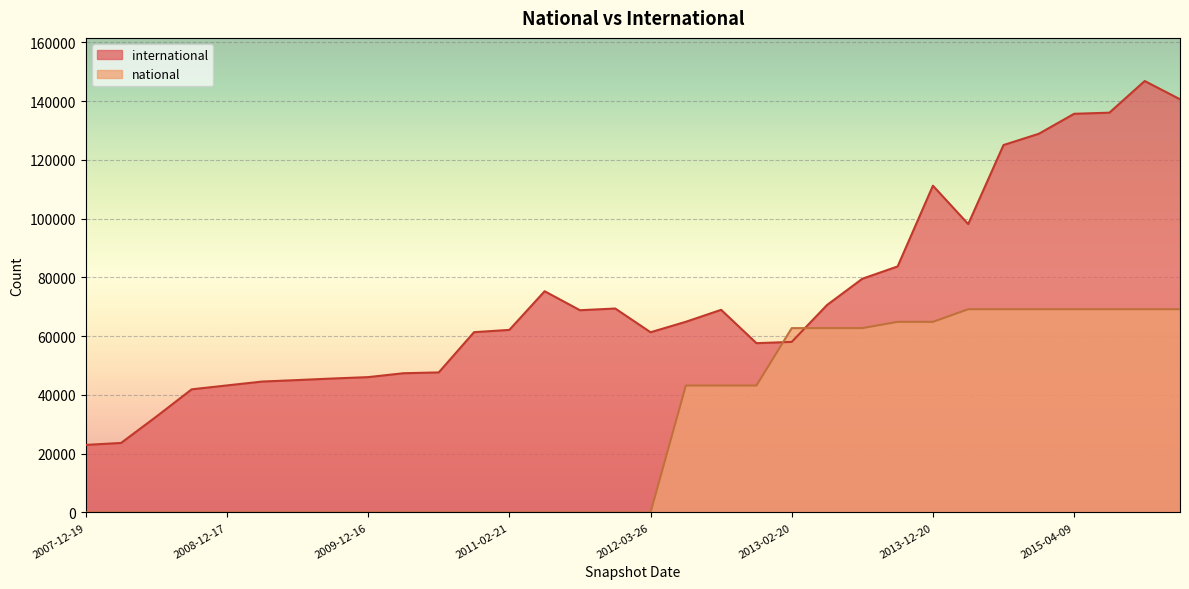

At which label does international reach its peak?

2015-10-01